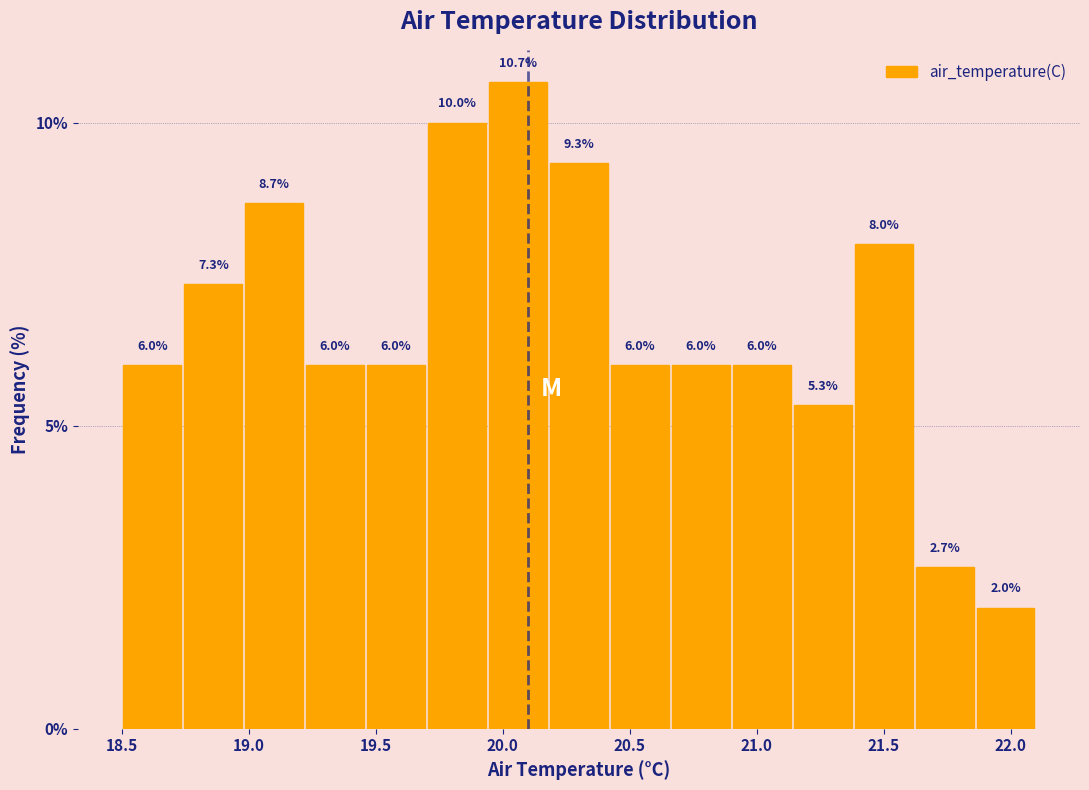

What is the height of the bar covering 18.74 to 18.98 on the x-axis? The bar edges are not printed on the chart, so give them approximately, as read against the axis.

7.3